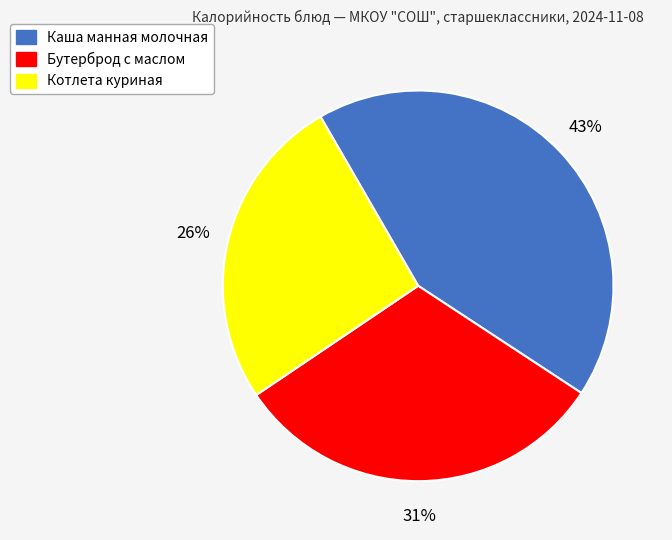

Approximately how many times larger is the value at Бутерброд с маслом compared to Котлета куриная?

1.2